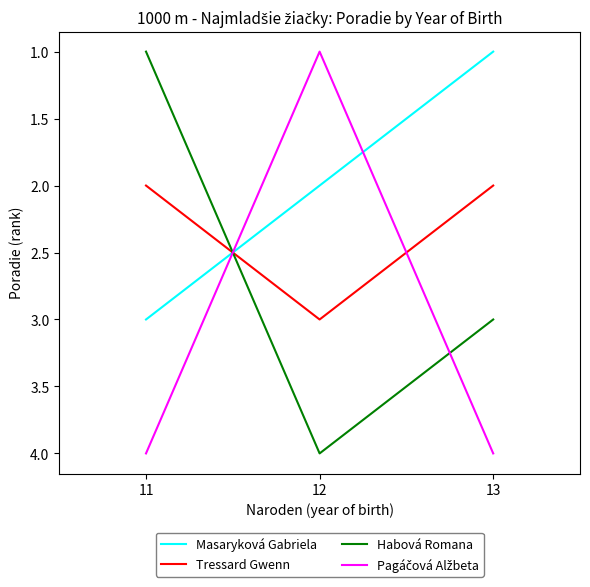

Count the number of data series in this chart.

4